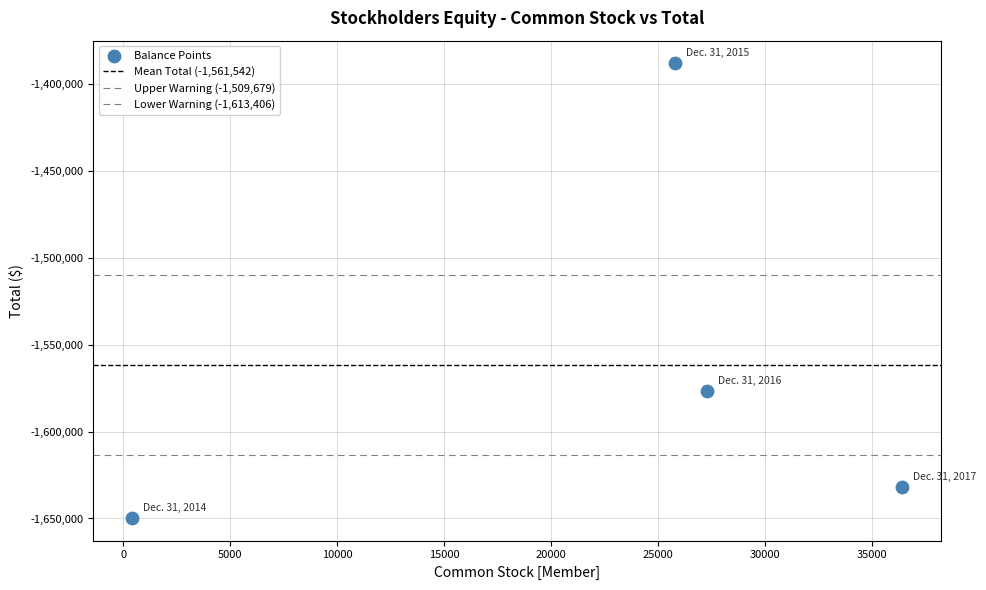

Count the number of points in this scatter plot.

4